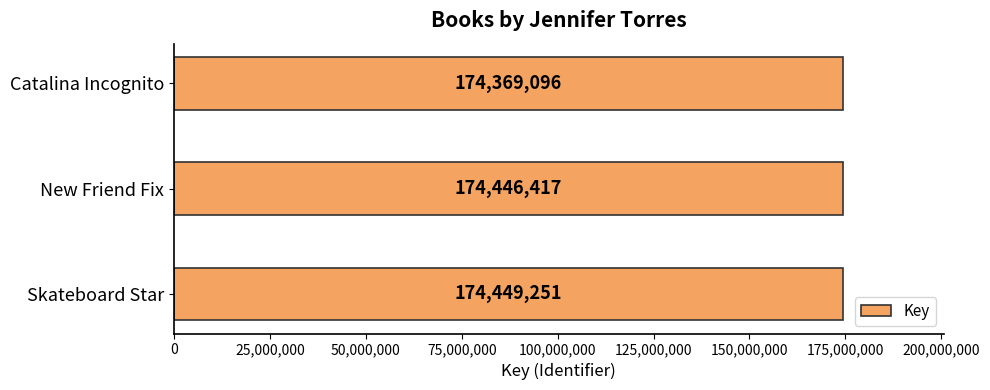

Approximately how many times larger is the value at Catalina Incognito compared to Skateboard Star?

1.0